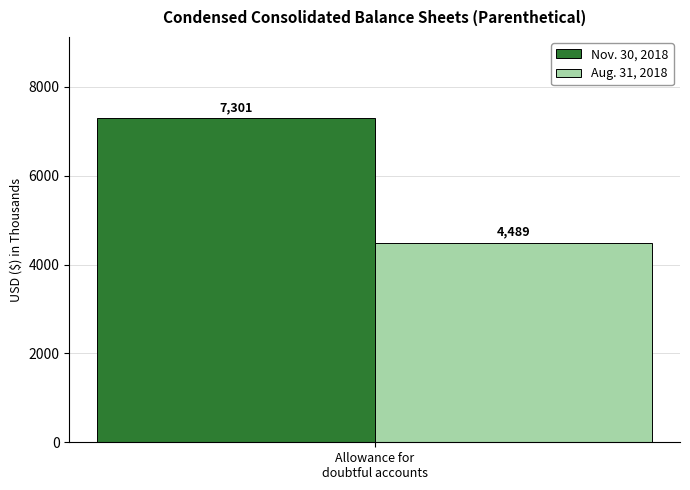

List the series in order of their overall mean, highest first.

Nov. 30, 2018, Aug. 31, 2018